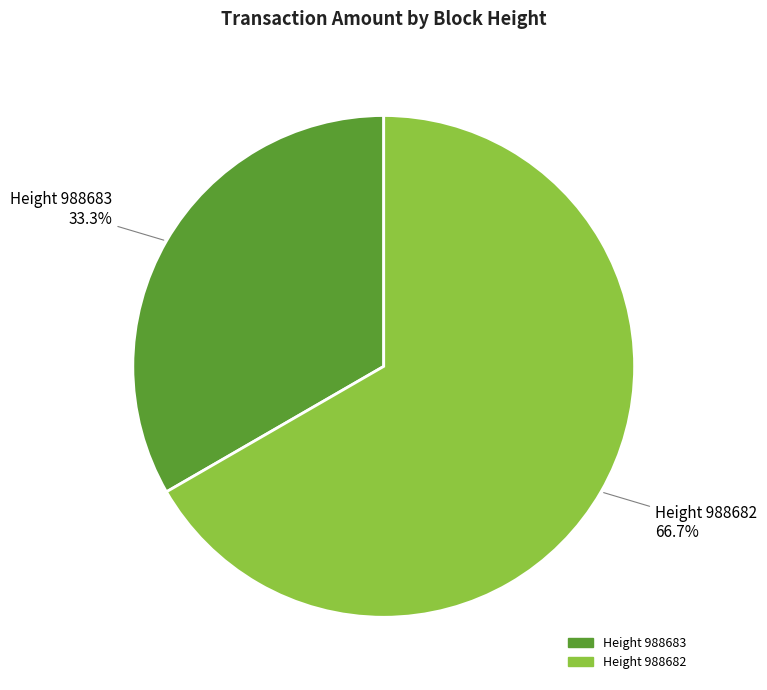

Is there any slice that represents more than half of the pie?

Yes